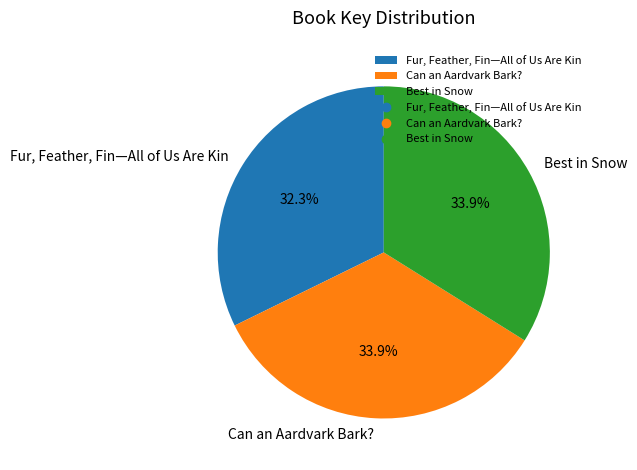

Count the number of slices in the pie.

3